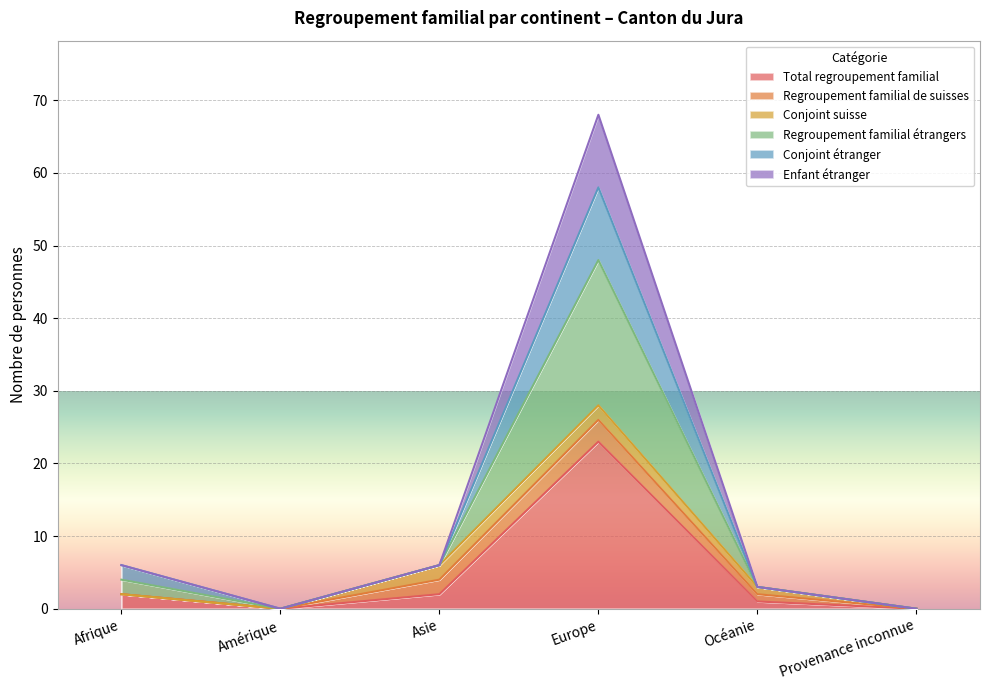

What are all the series names shown in the legend?

Total regroupement familial, Regroupement familial de suisses, Conjoint suisse, Regroupement familial étrangers, Conjoint étranger, Enfant étranger